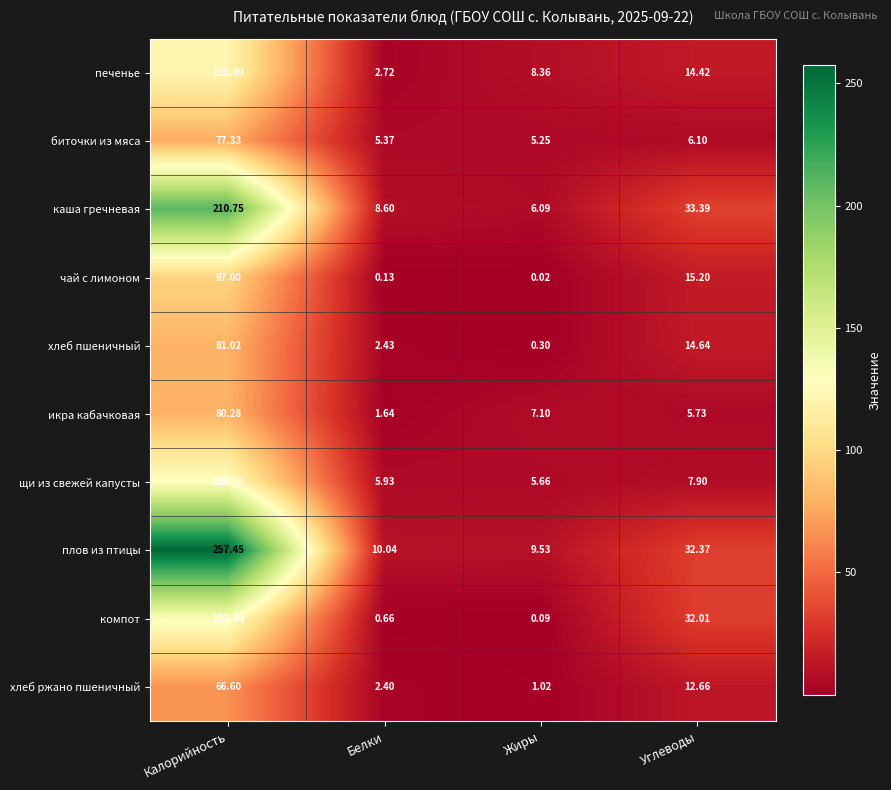

Between Белки and Жиры, which series saw the biggest shift?

печенье